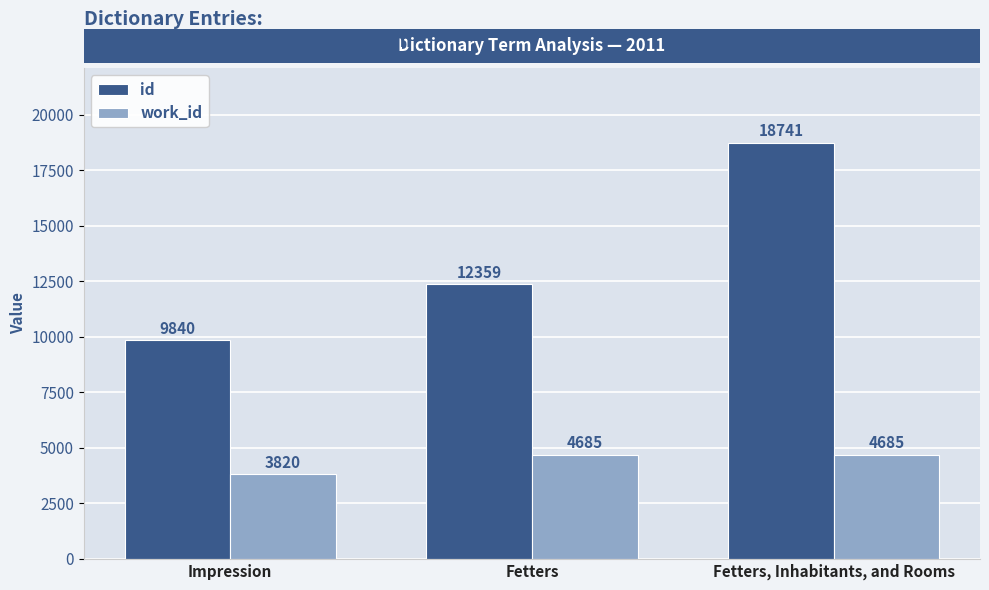

Reading left to right, extract all data points from this chart.

id: Impression=9840	Fetters=12359	Fetters, Inhabitants, and Rooms=18741
work_id: Impression=3820	Fetters=4685	Fetters, Inhabitants, and Rooms=4685